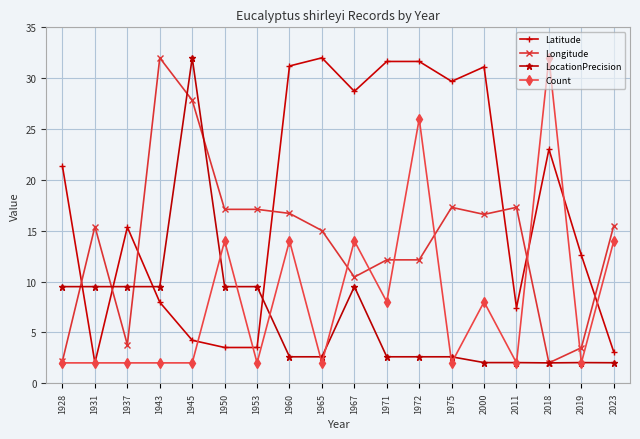

How many times do Longitude and Latitude cross each other?

7